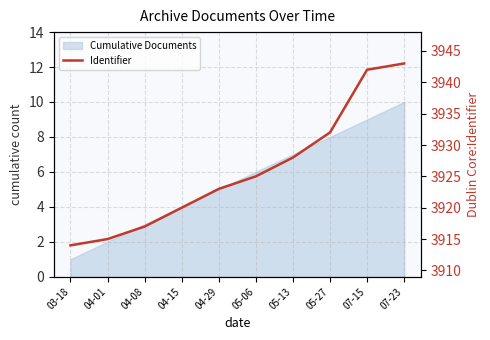

The chart shows a value of 5304 at 04-15. True or false?

False